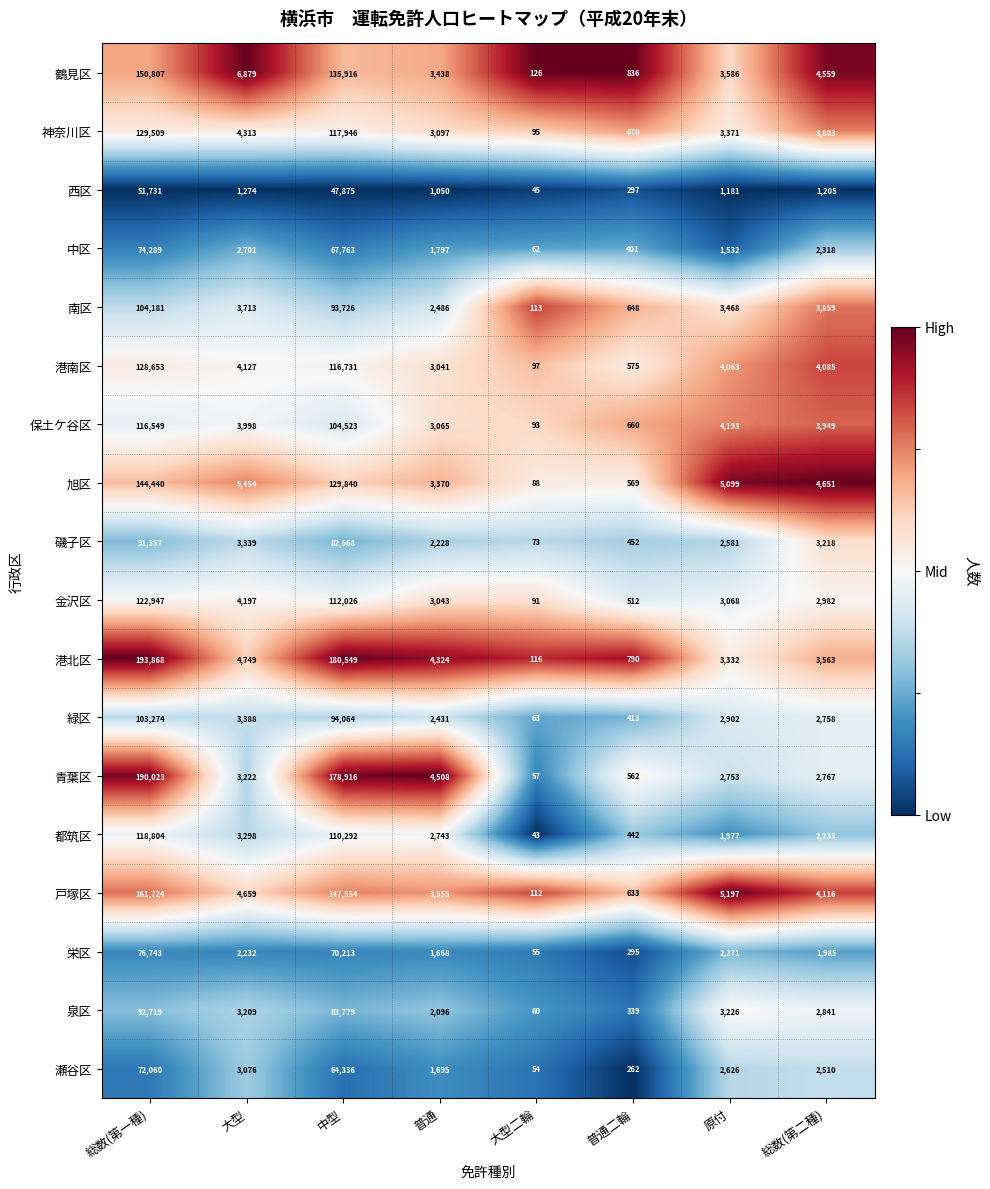

What is the total value across all series at 大型?

67828